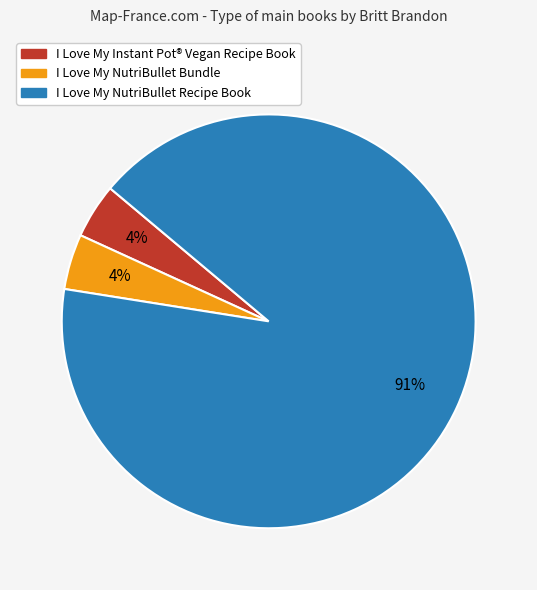

To the nearest percent, what is the average slice percentage?

33%